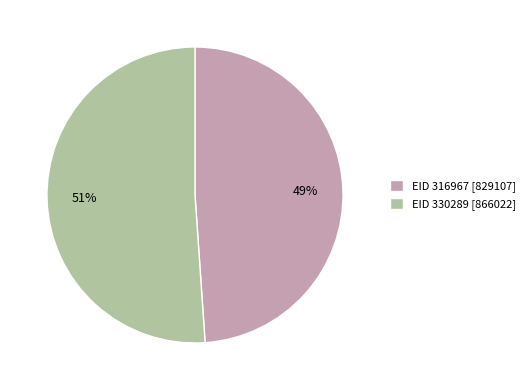

What is the smallest slice in the pie chart?

EID 316967 [829107]